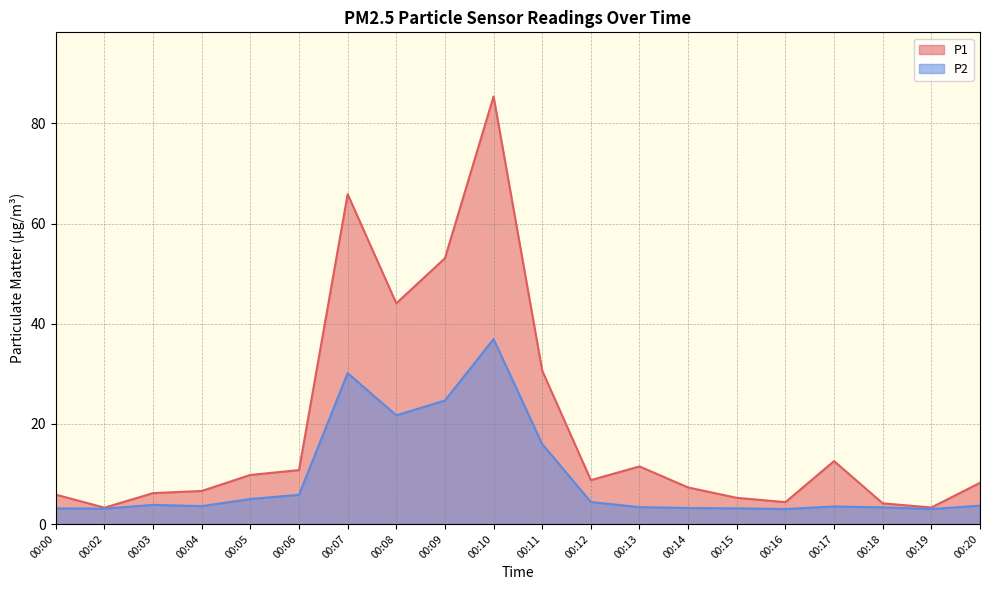

At which category is the sum across all series the highest?

00:10